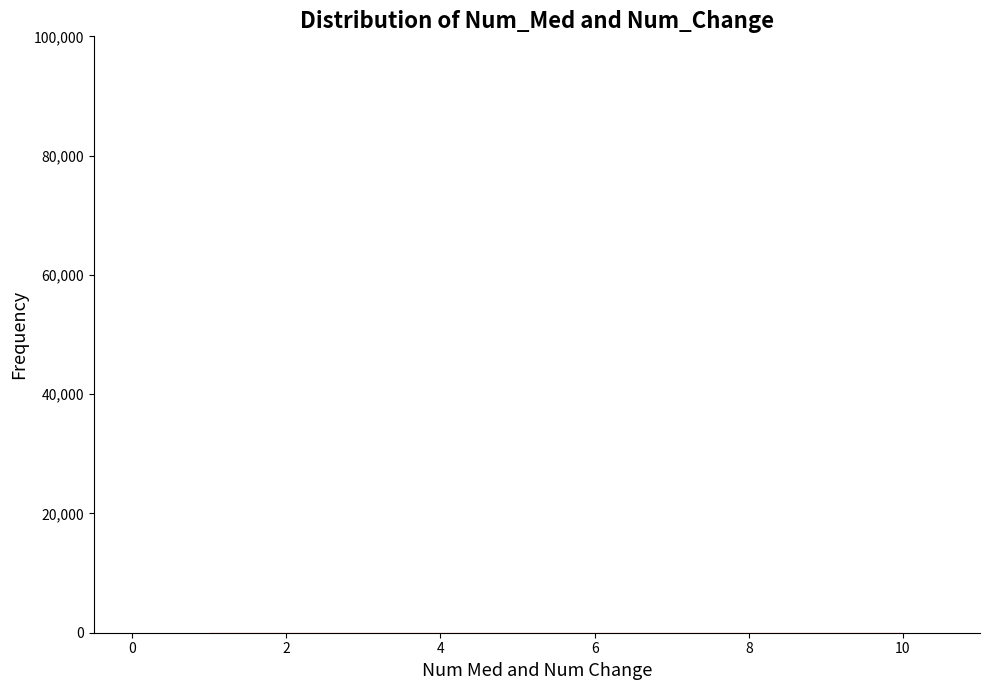

Reading left to right, transcribe this chart: for each bar, give the range it covers on the x-axis and its height. Neither the bar edges nor the heights are printed on the chart, so give them approximately, as read against the axes.

1.0 to 1.9: under 2000
1.9 to 2.8: under 2000
2.8 to 3.7: under 2000
3.7 to 4.6: under 2000
4.6 to 5.5: under 2000
5.5 to 6.4: under 2000
6.4 to 7.3: under 2000
7.3 to 8.2: under 2000
8.2 to 9.1: under 2000
9.1 to 10.0: under 2000